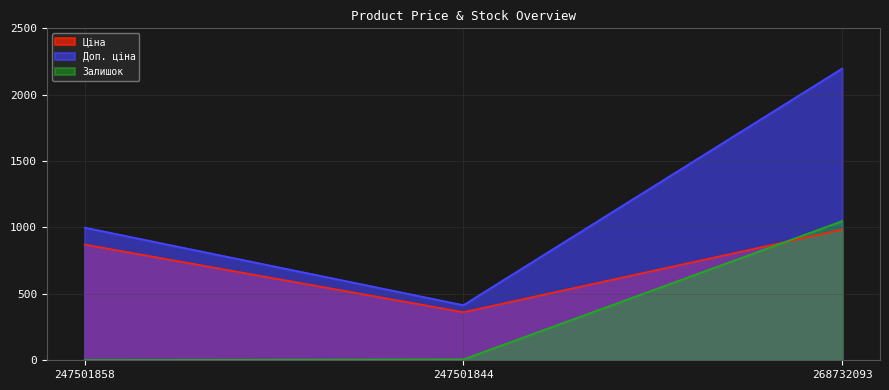

What are all the series names shown in the legend?

Ціна, Доп. ціна, Залишок